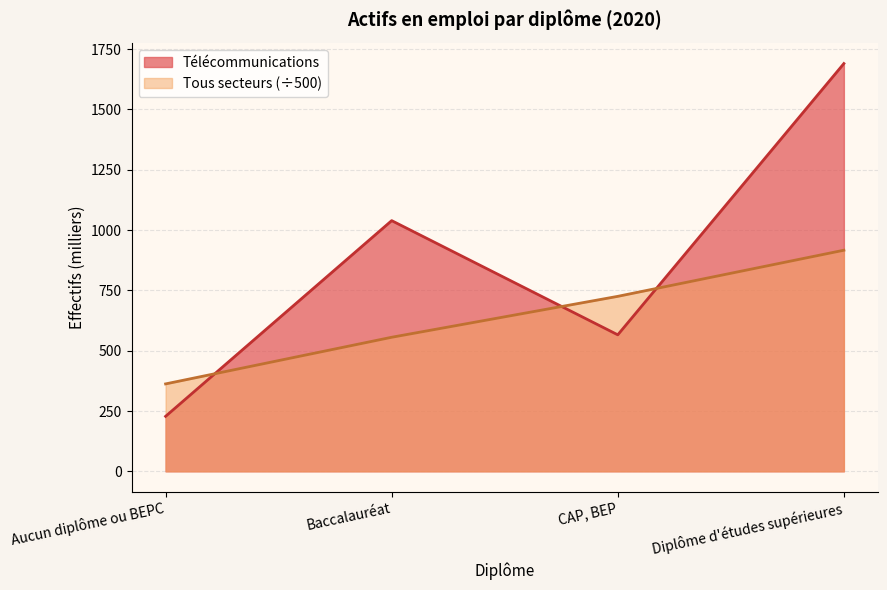

What are all the series names shown in the legend?

Télécommunications, Tous secteurs (÷500)